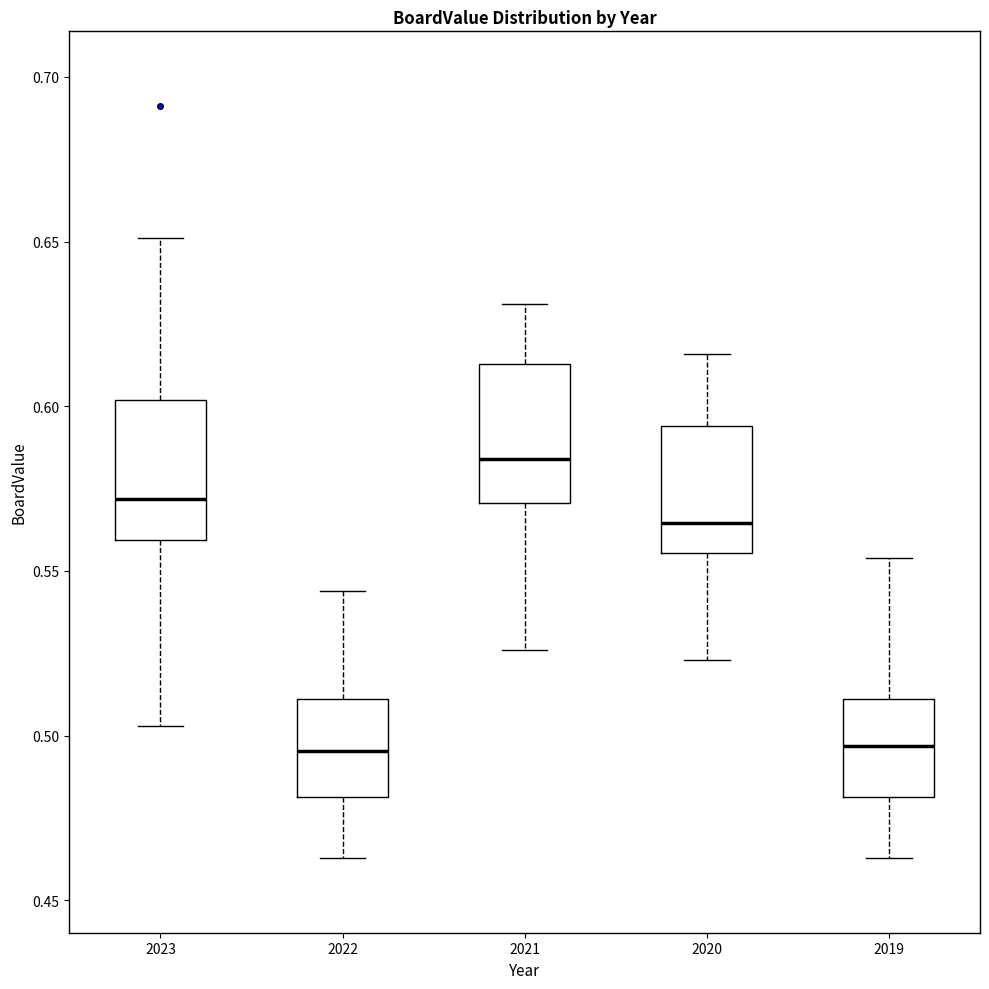

Reading left to right, transcribe this box plot: for each box, give where its median line is, the range the box spans, and where its two whiskers end, as read against the y-axis. The values are not printed on the chart, so give them approximately, as read against the axis.

2023: median 0.570, box 0.560 to 0.600, whiskers 0.505 to 0.650
2022: median 0.495, box 0.480 to 0.510, whiskers 0.465 to 0.545
2021: median 0.585, box 0.570 to 0.615, whiskers 0.525 to 0.630
2020: median 0.565, box 0.555 to 0.595, whiskers 0.525 to 0.615
2019: median 0.495, box 0.480 to 0.510, whiskers 0.465 to 0.555